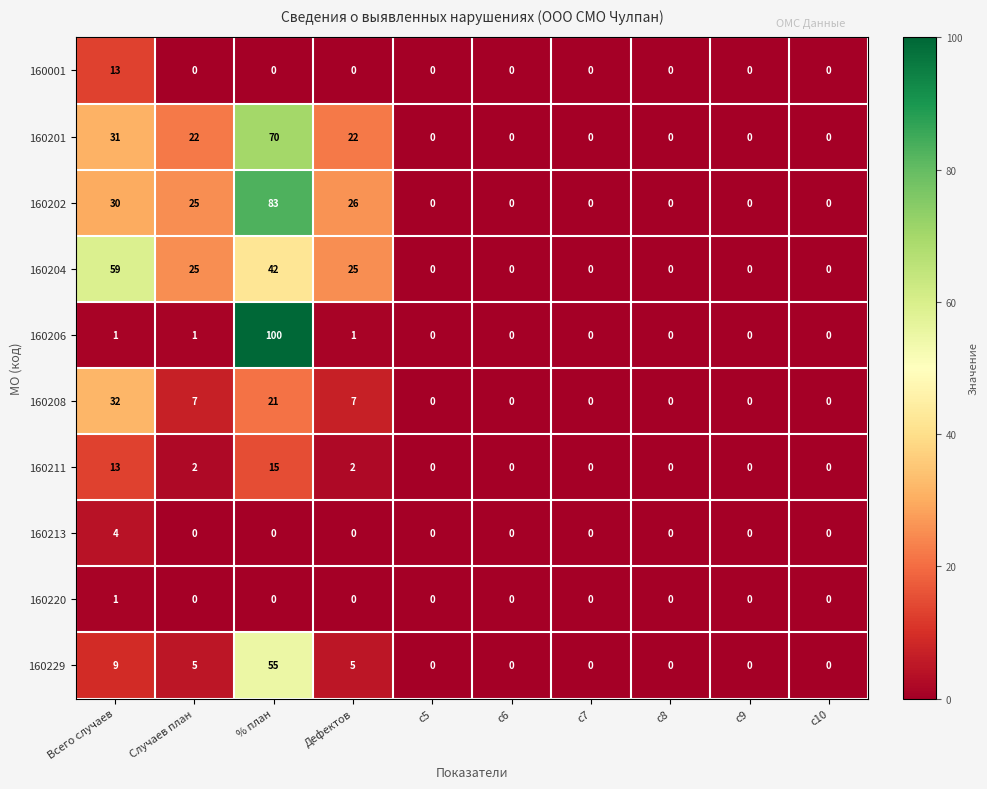

At which category is the sum across all series the highest?

% план